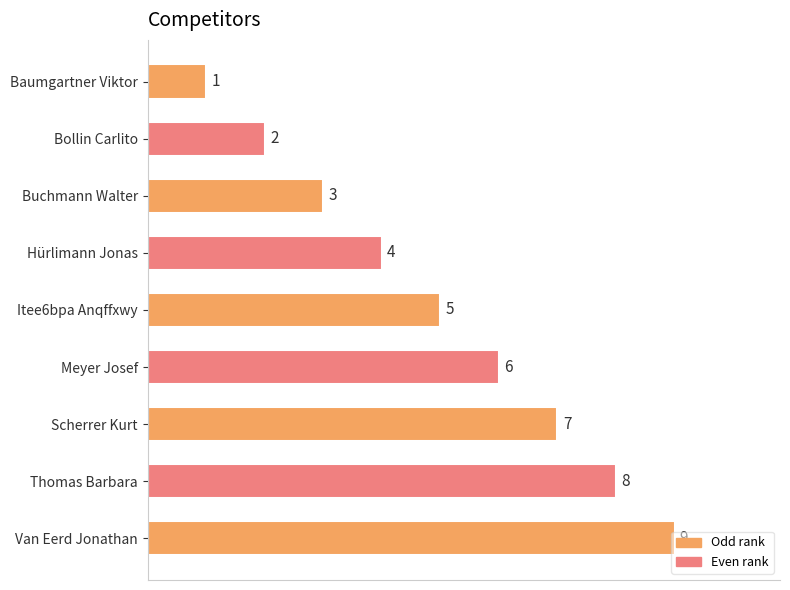

What is the sum of all values?

45